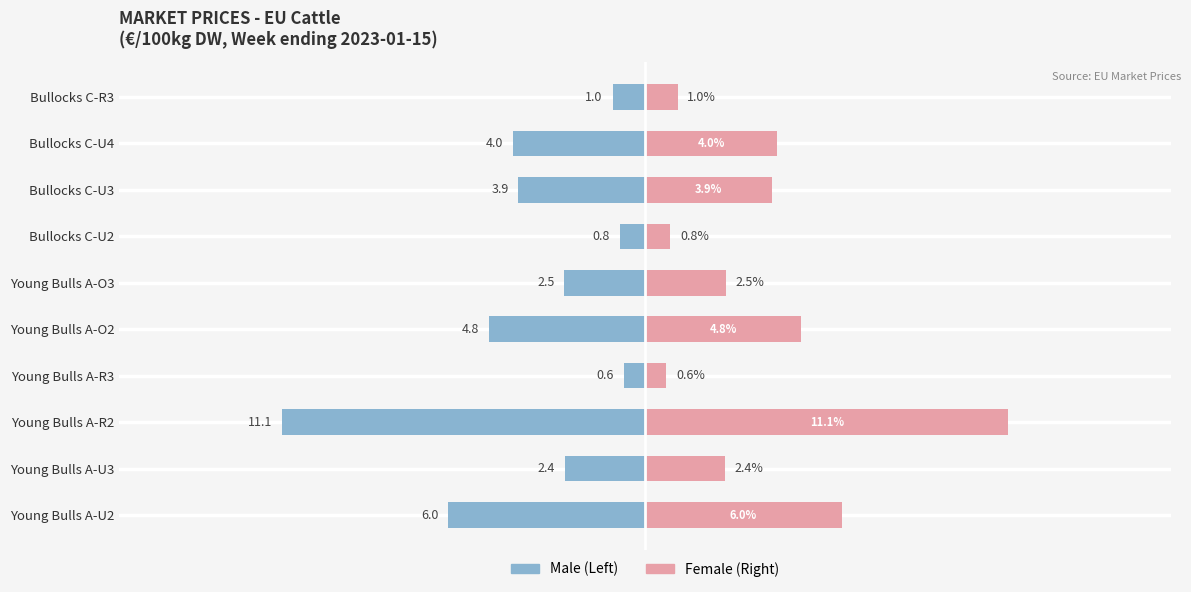

What is the smallest value displayed?

0.6